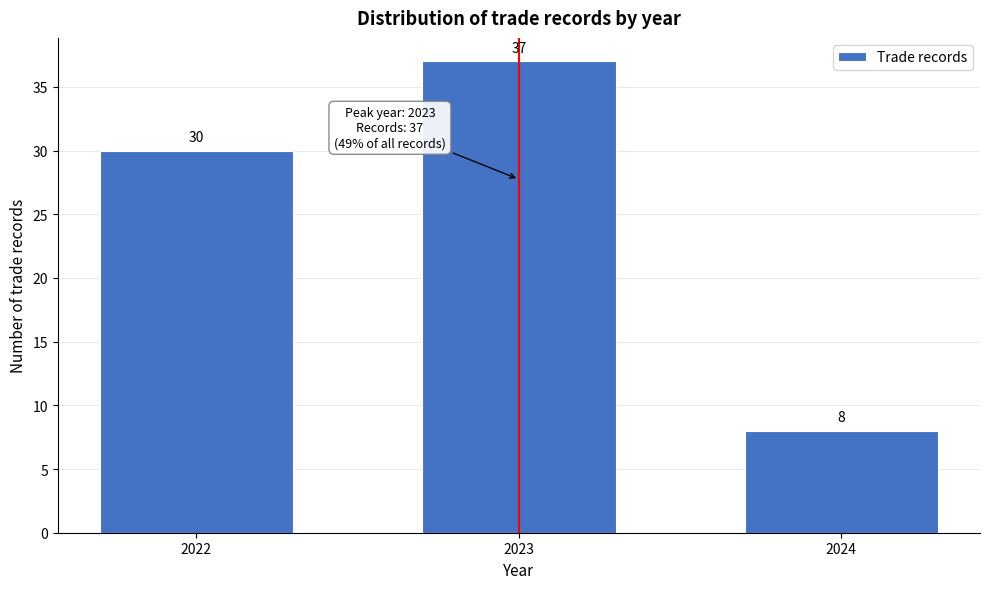

Reading left to right, what are all the values shown in this chart?

30	37	8